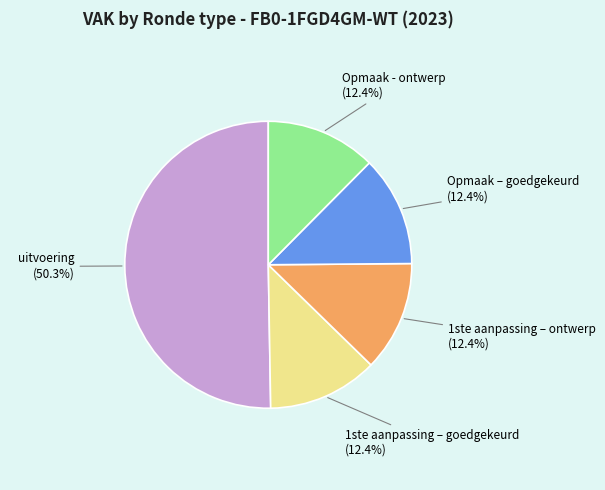

Is the sum of 1ste aanpassing – ontwerp and uitvoering greater than half?

Yes